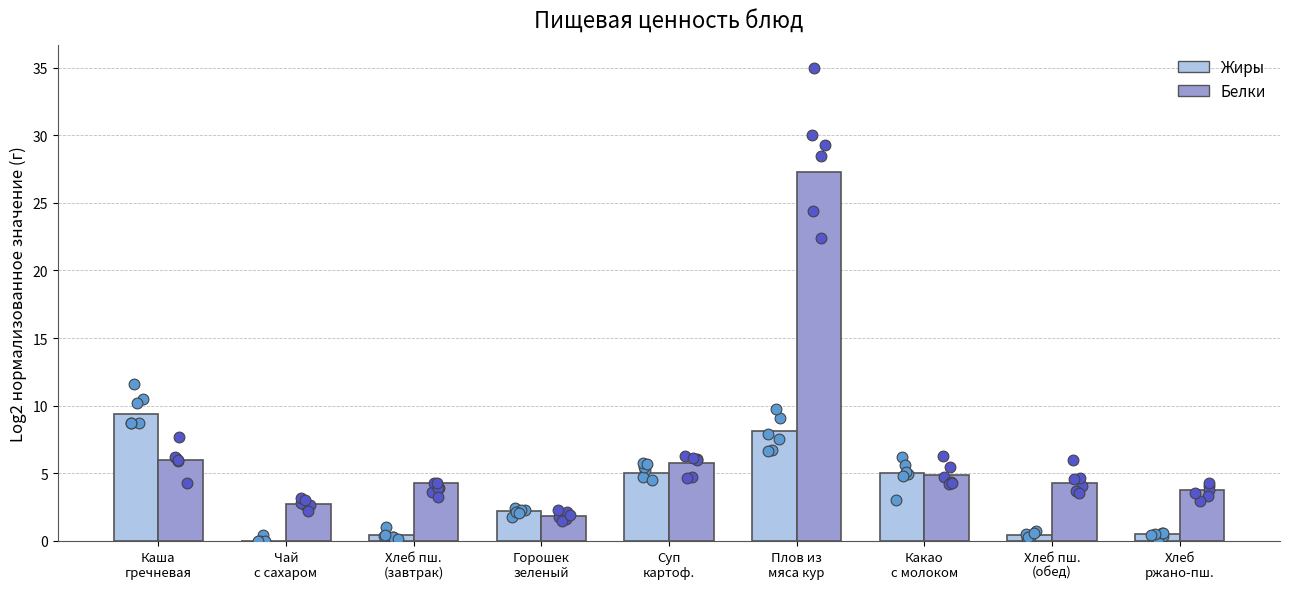

At how many categories does at least one series exceed 25?

1